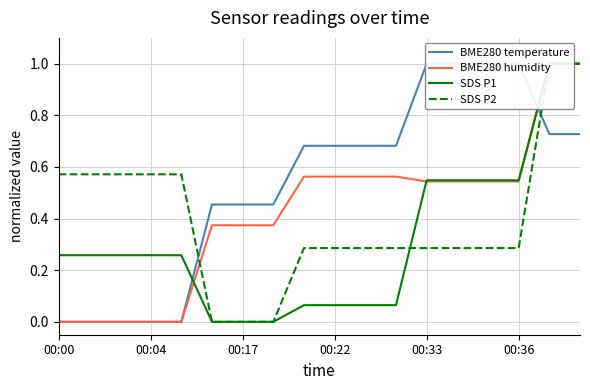

Which series has the largest range (max minus min)?

BME280 temperature